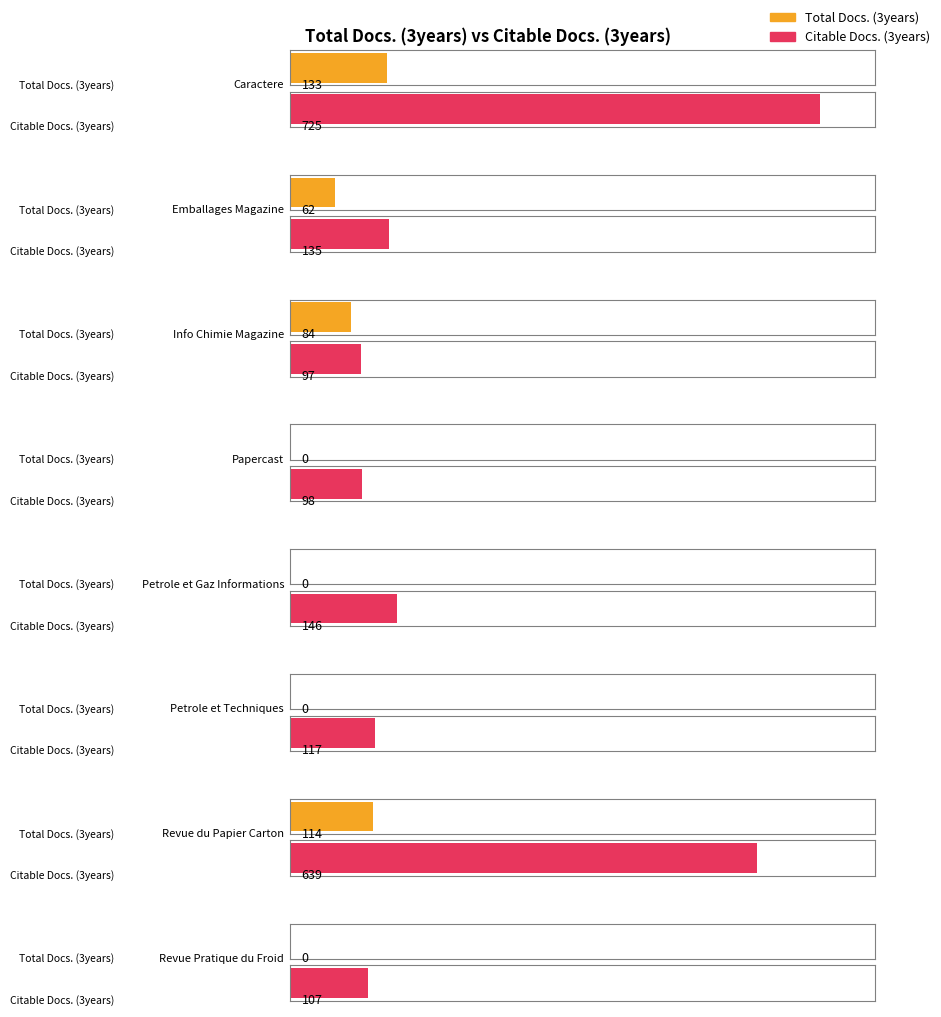

Does the chart contain any negative values?

No